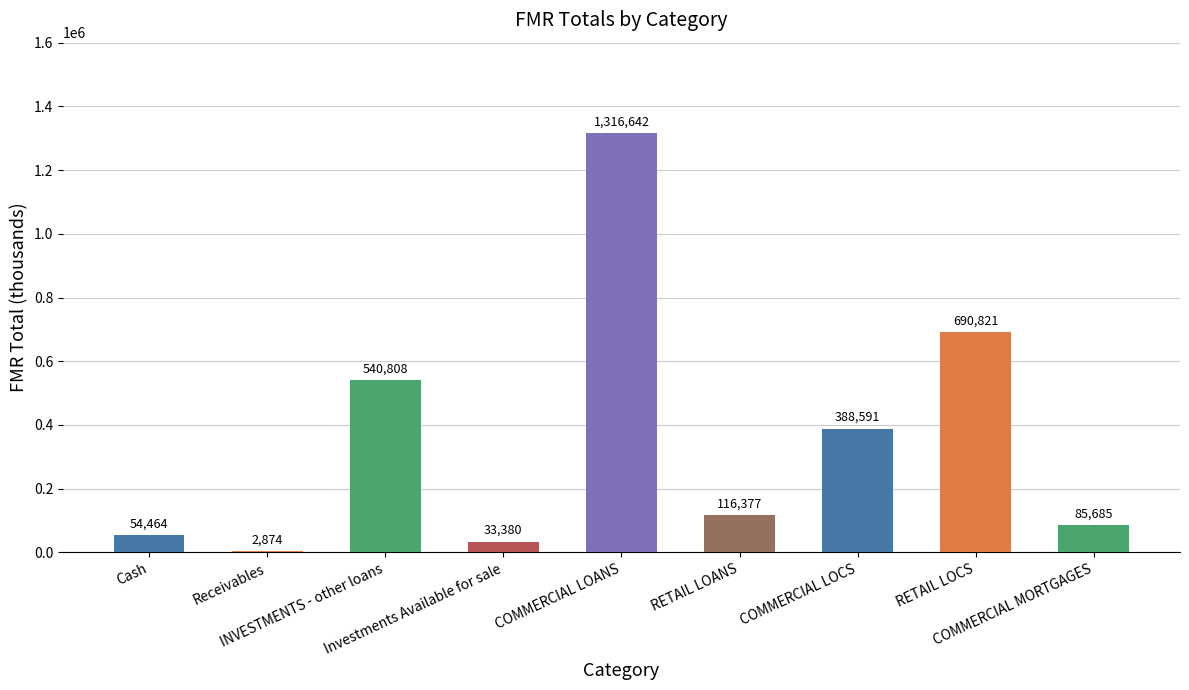

Does the chart contain stacked bars?

No